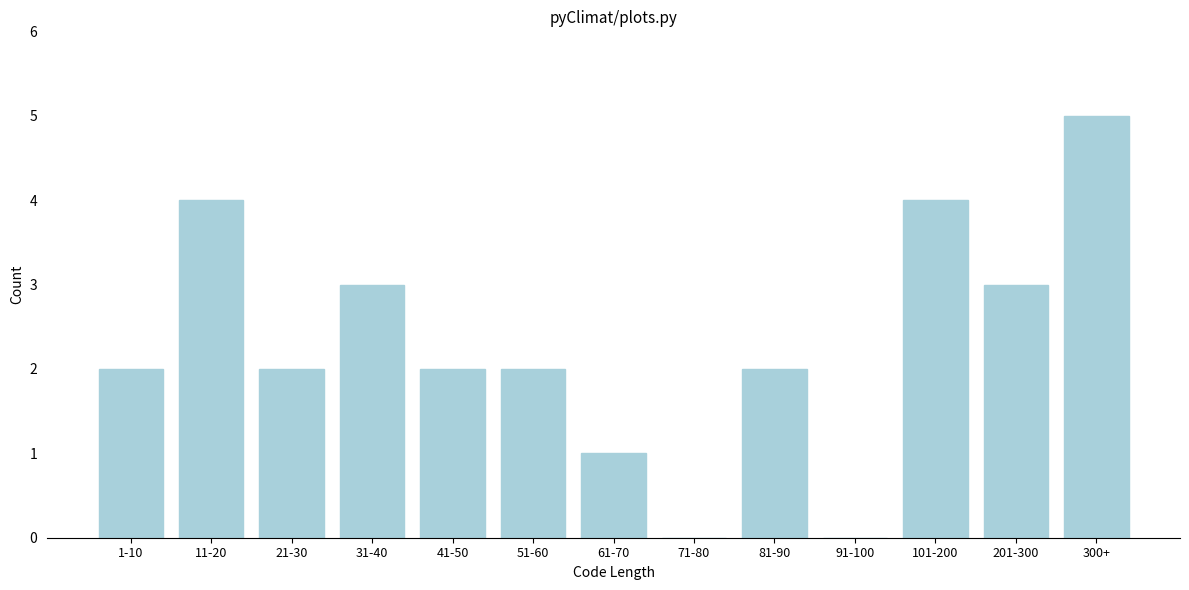

Reading right to left, extract all data points from this chart.

300+=5	201-300=3	101-200=4	91-100=0	81-90=2	71-80=0	61-70=1	51-60=2	41-50=2	31-40=3	21-30=2	11-20=4	1-10=2